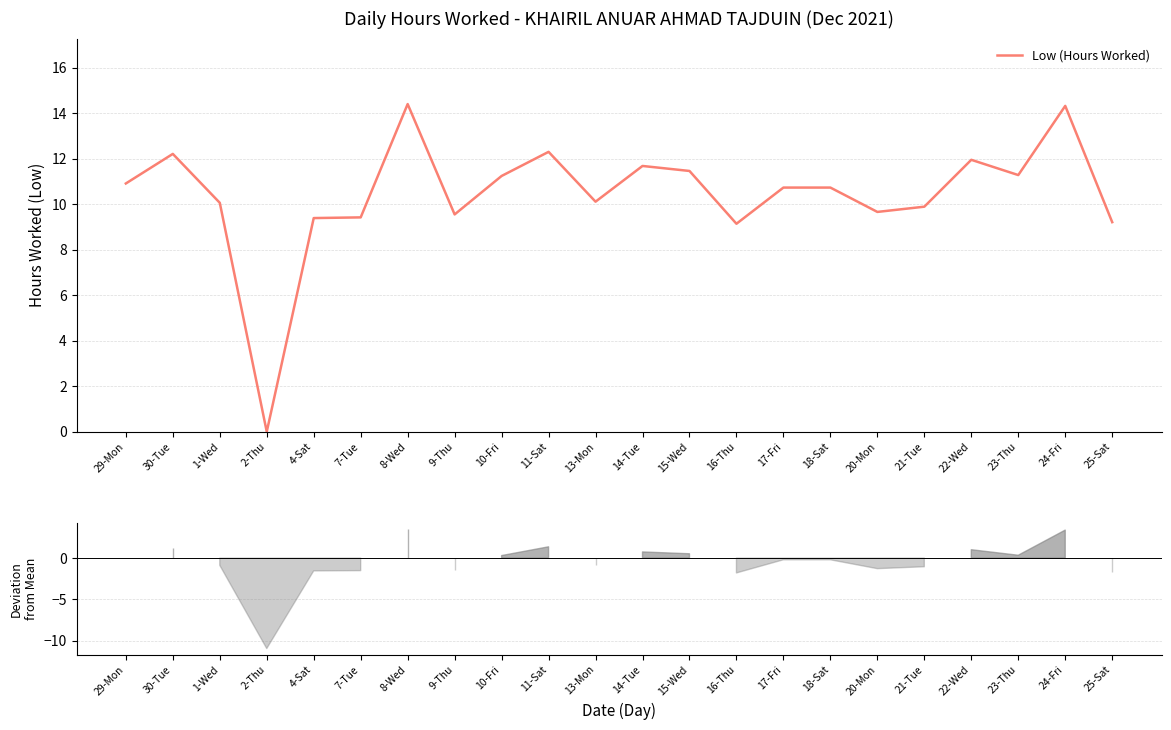

The value at 18-Sat is 15.4. True or false?

False